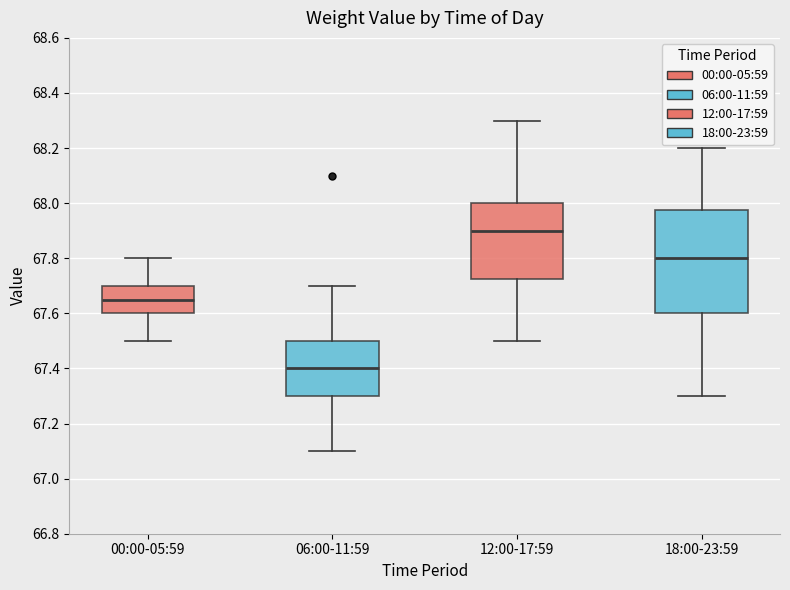

Reading left to right, transcribe this box plot: for each box, give where its median line is, the range the box spans, and where its two whiskers end, as read against the y-axis. The values are not printed on the chart, so give them approximately, as read against the axis.

00:00-05:59: median 67.66, box 67.60 to 67.70, whiskers 67.50 to 67.80
06:00-11:59: median 67.40, box 67.30 to 67.50, whiskers 67.10 to 67.70
12:00-17:59: median 67.90, box 67.72 to 68.00, whiskers 67.50 to 68.30
18:00-23:59: median 67.80, box 67.60 to 67.98, whiskers 67.30 to 68.20